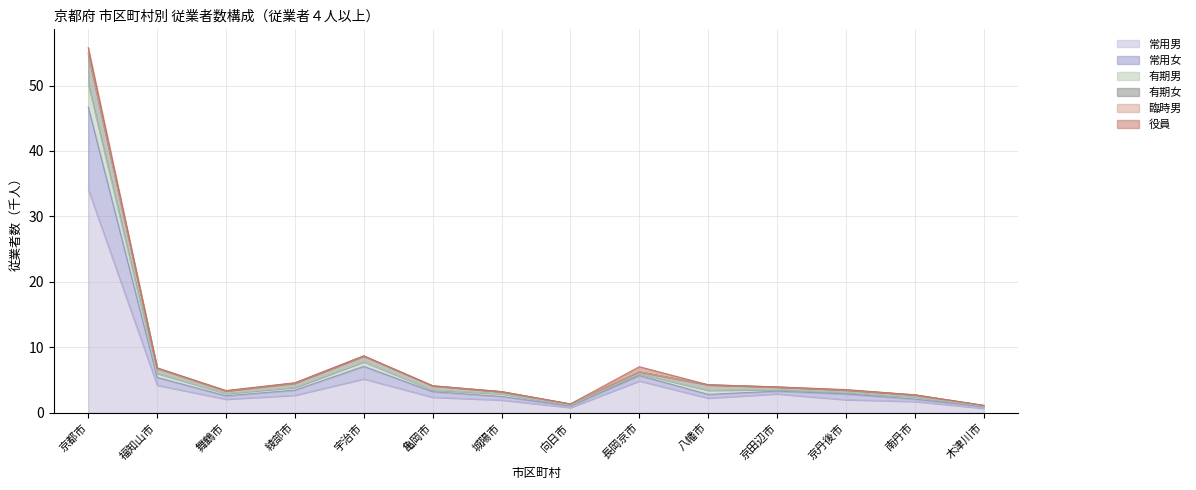

Which category has the highest value in the 常用男 series?

京都市